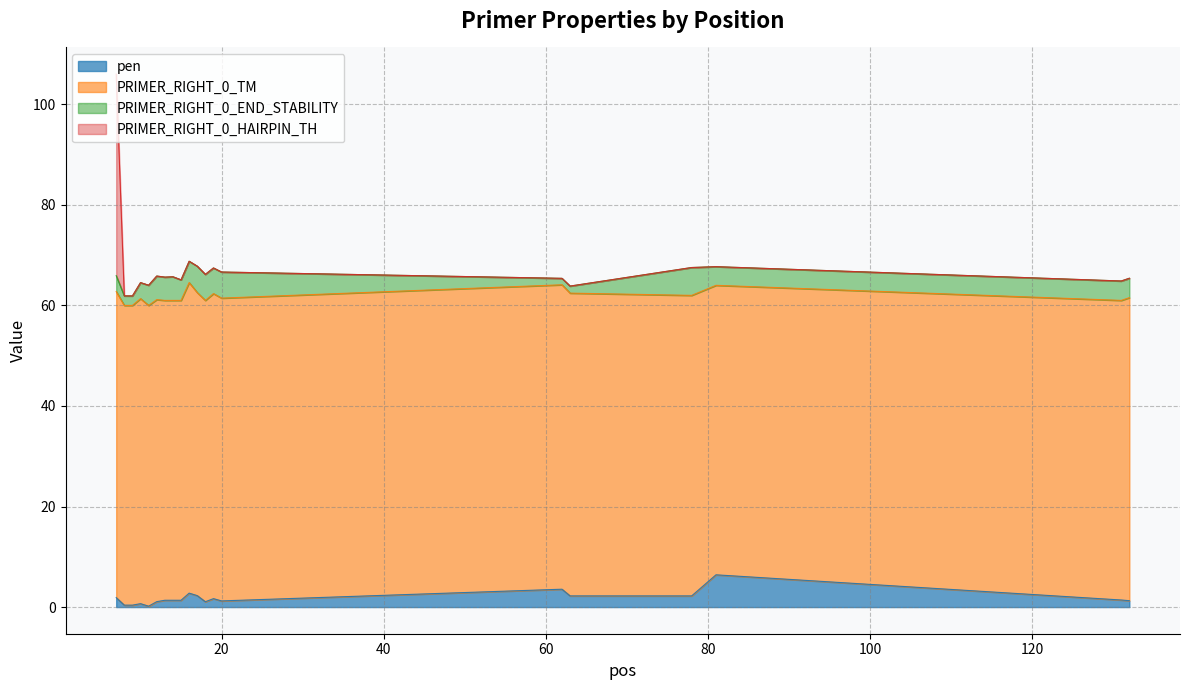

At how many categories does at least one series exceed 51?

20